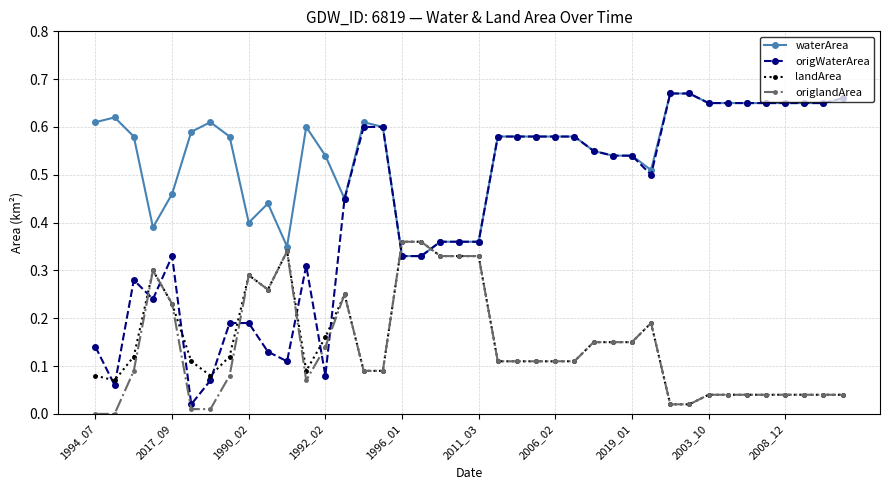

Which series has the widest spread of values?

origWaterArea